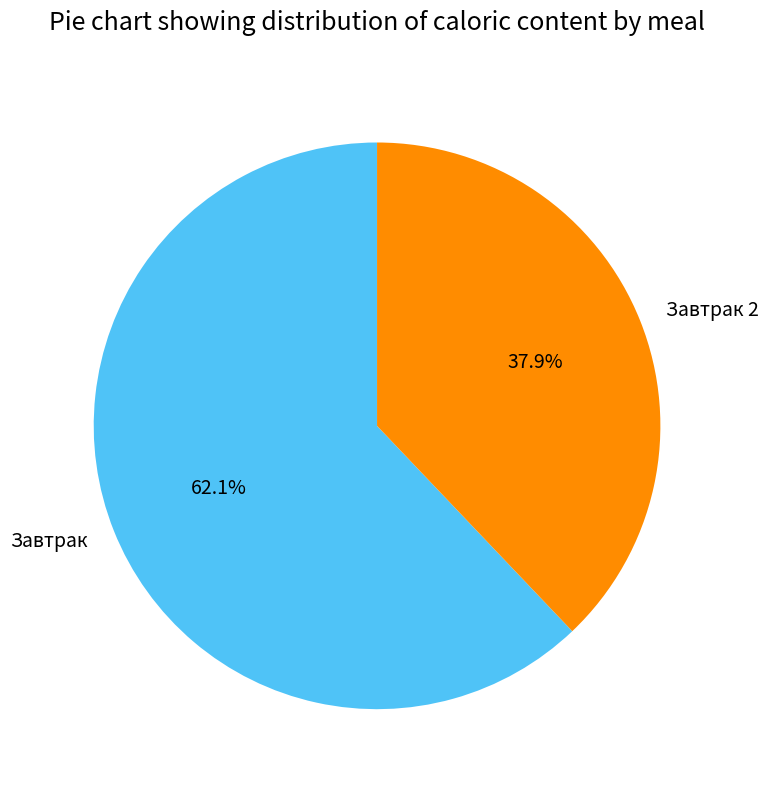

What is the majority slice?

Завтрак